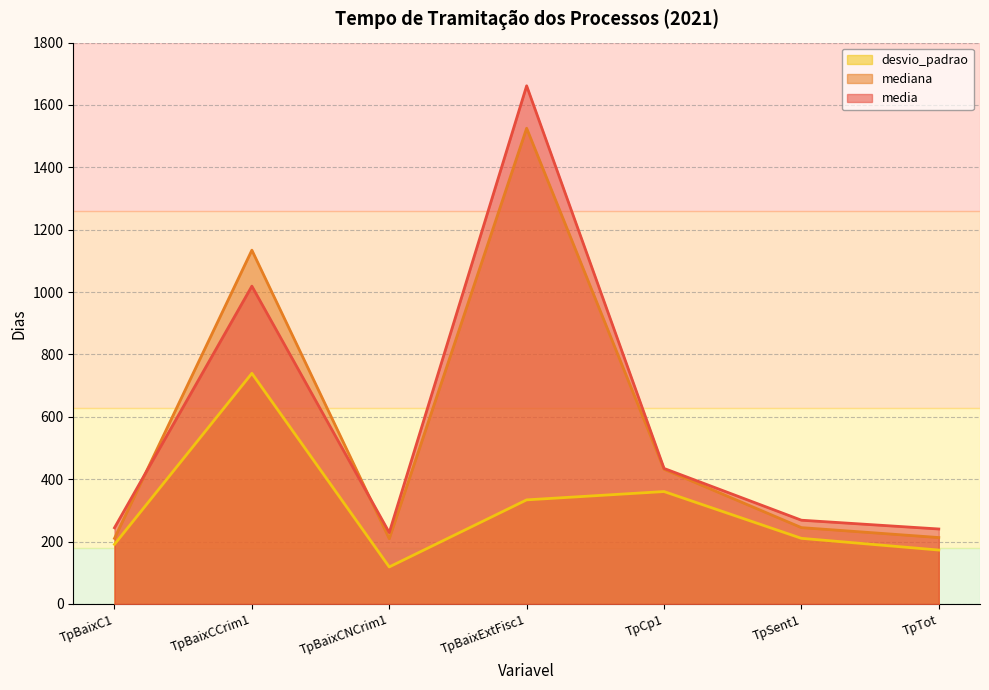

What is the lowest value of the media series?

228.9